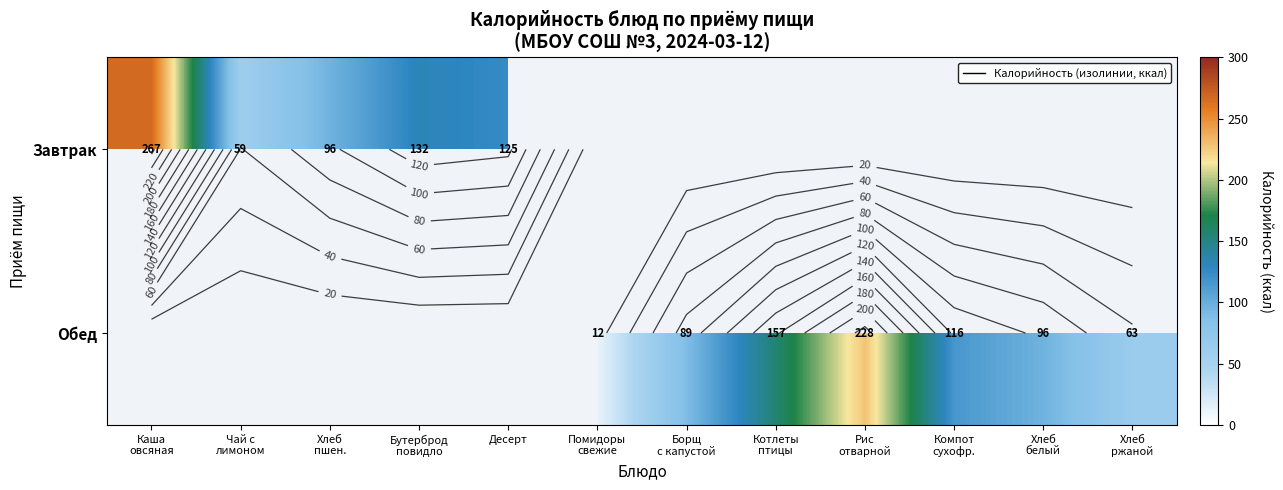

How many distinct data groups are displayed?

2